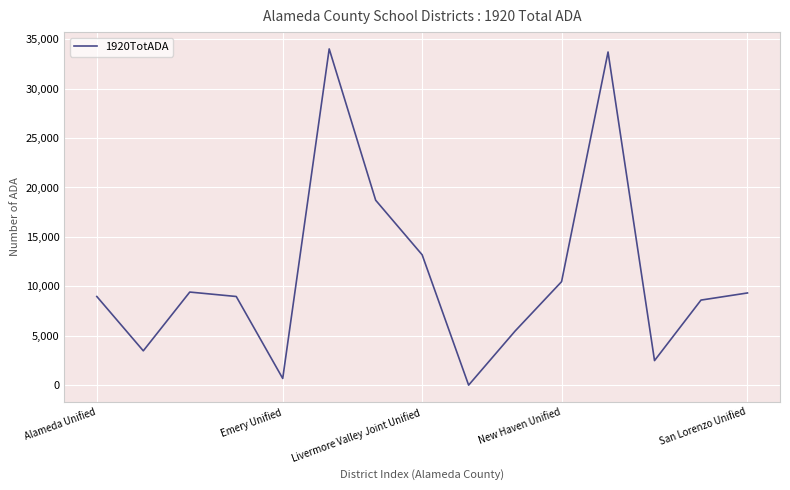

What is the greatest value displayed?

34010.5